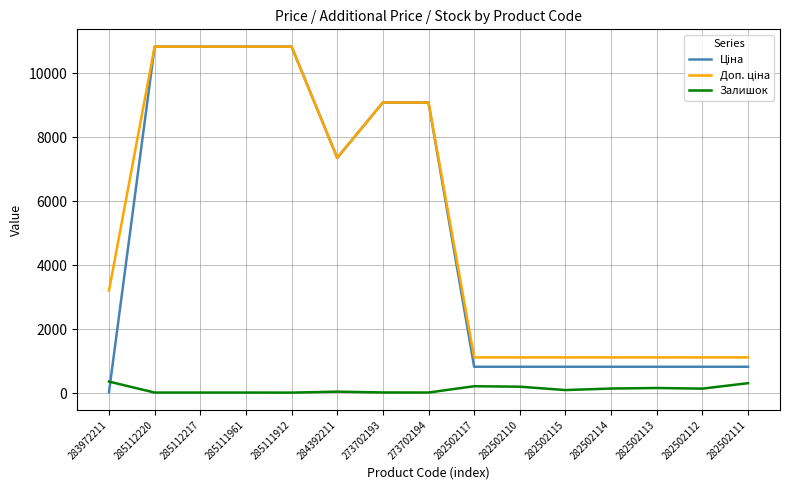

What is the maximum value for Залишок?

360.0